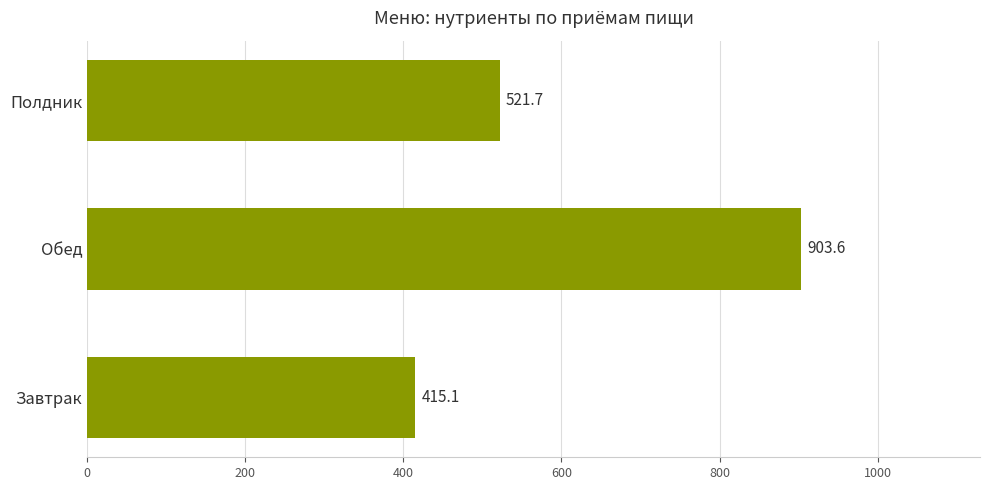

What is the average value?

613.5